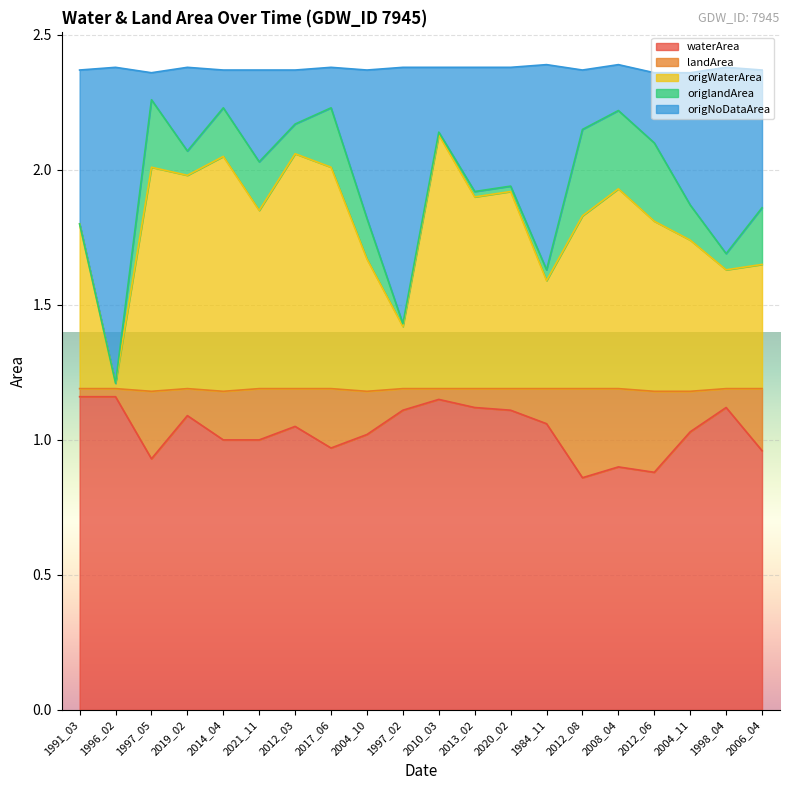

Does the chart display data point markers on the line(s)?

No